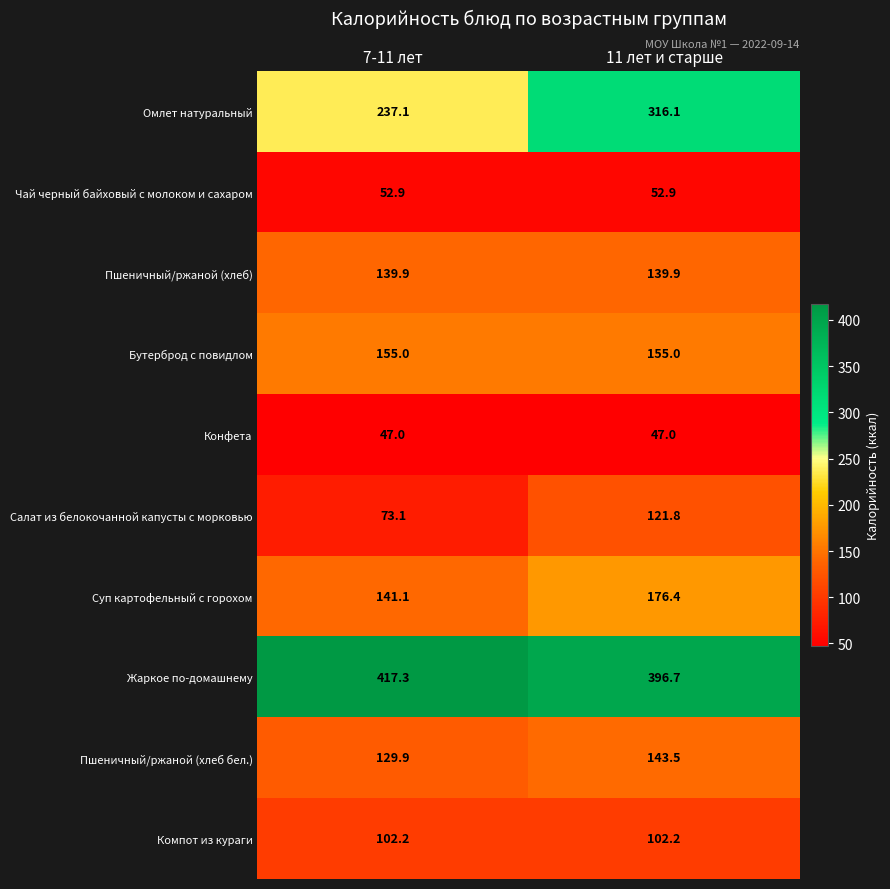

Between 7-11 лет and 11 лет и старше, which series saw the biggest shift?

Омлет натуральный